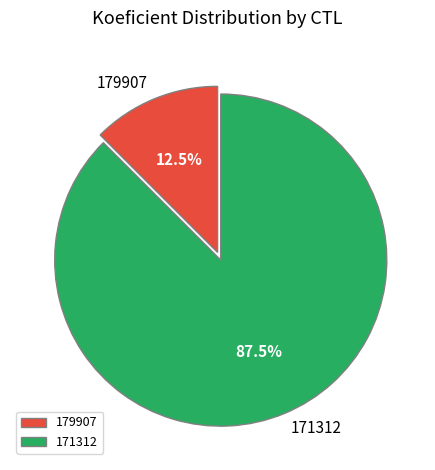

To the nearest percent, what is the difference between the largest and smallest slice percentages?

75%